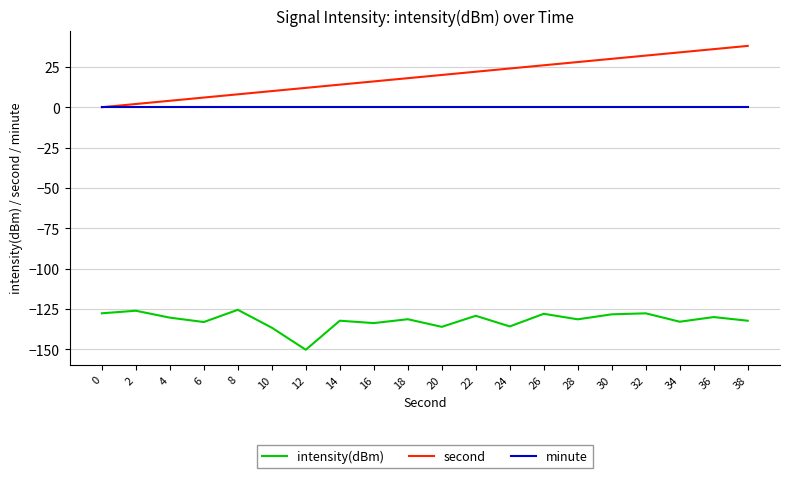

What is the difference between the highest and lowest values at 0?

127.7